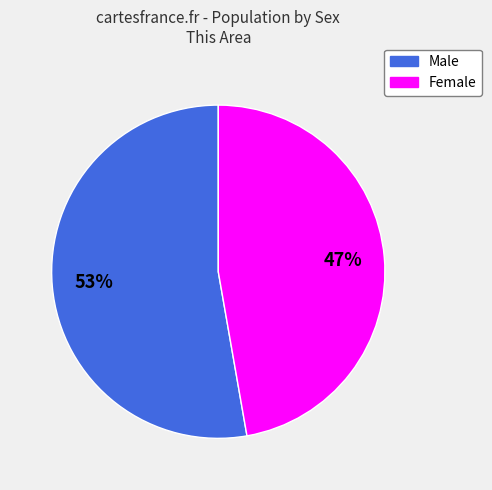

True or false: Male accounts for 53% of the total.

True